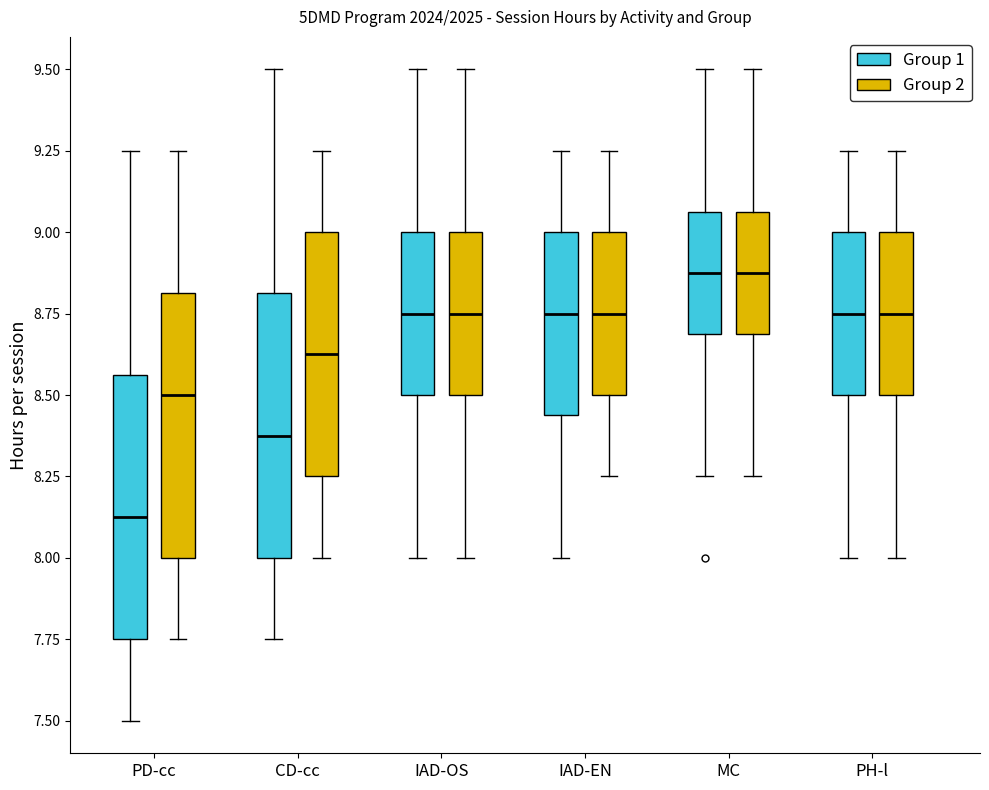

Where does the median line of the box for PD-cc (Group 2) sit on the y-axis? The values are not printed on the chart, so give them approximately, as read against the axis.

8.50